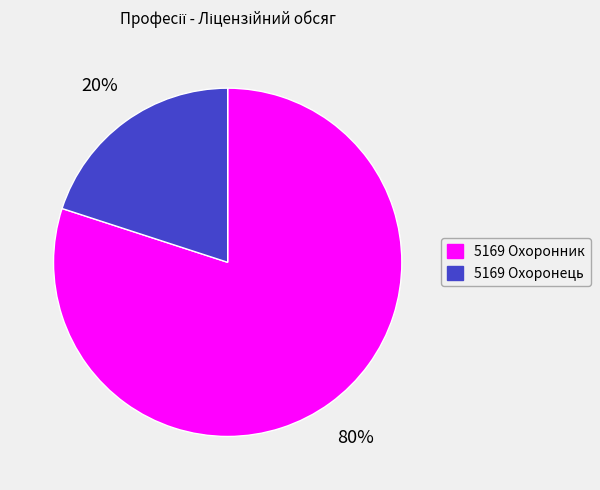

How many segments does this pie chart have?

2